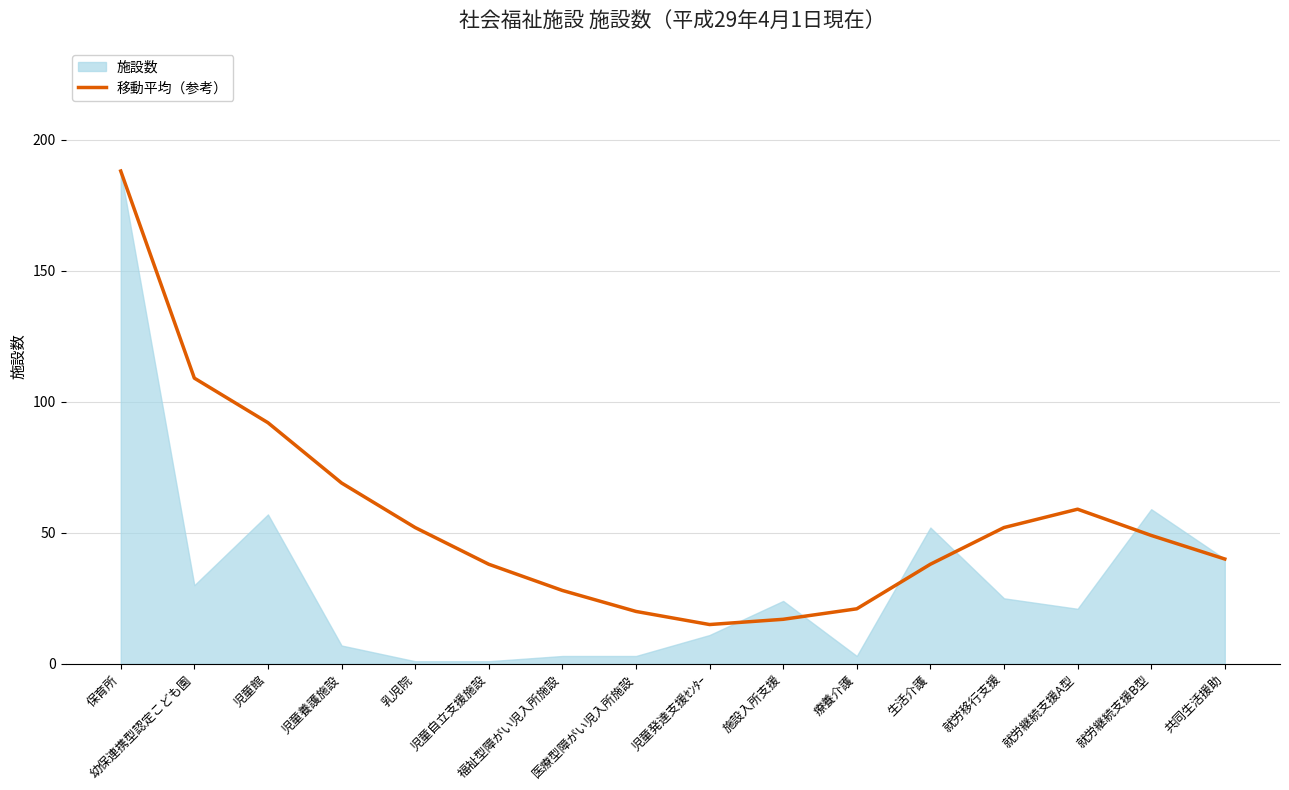

What is the lowest value of the 移動平均（参考） series?

15